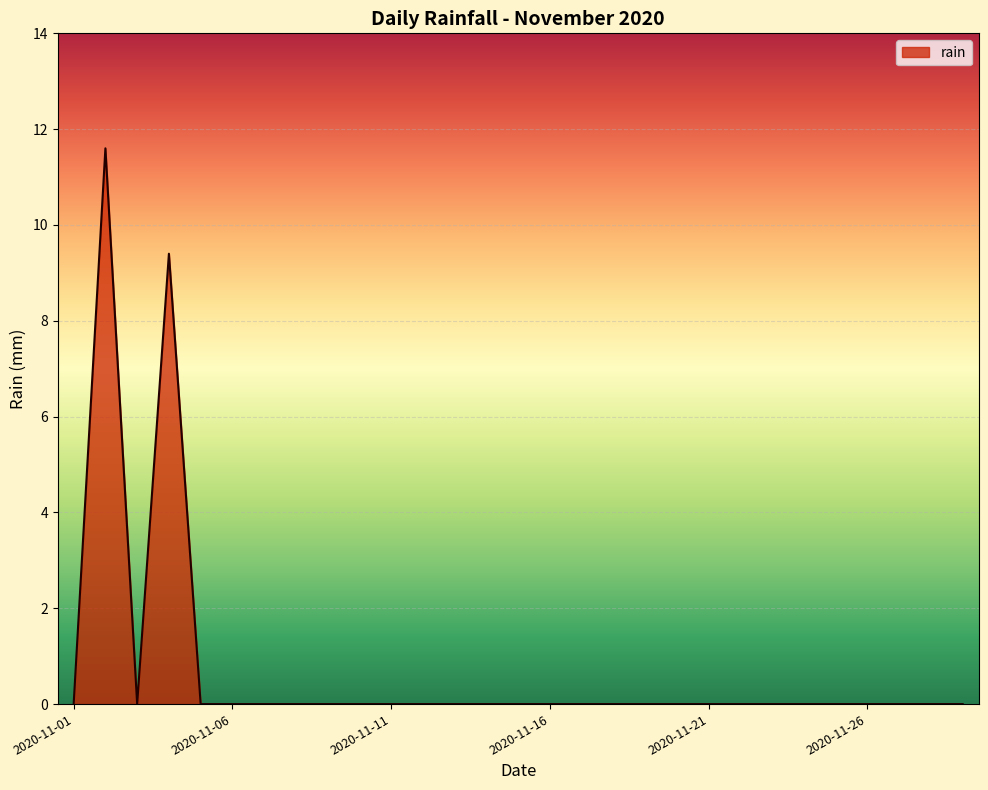

How many distinct data groups are displayed?

1